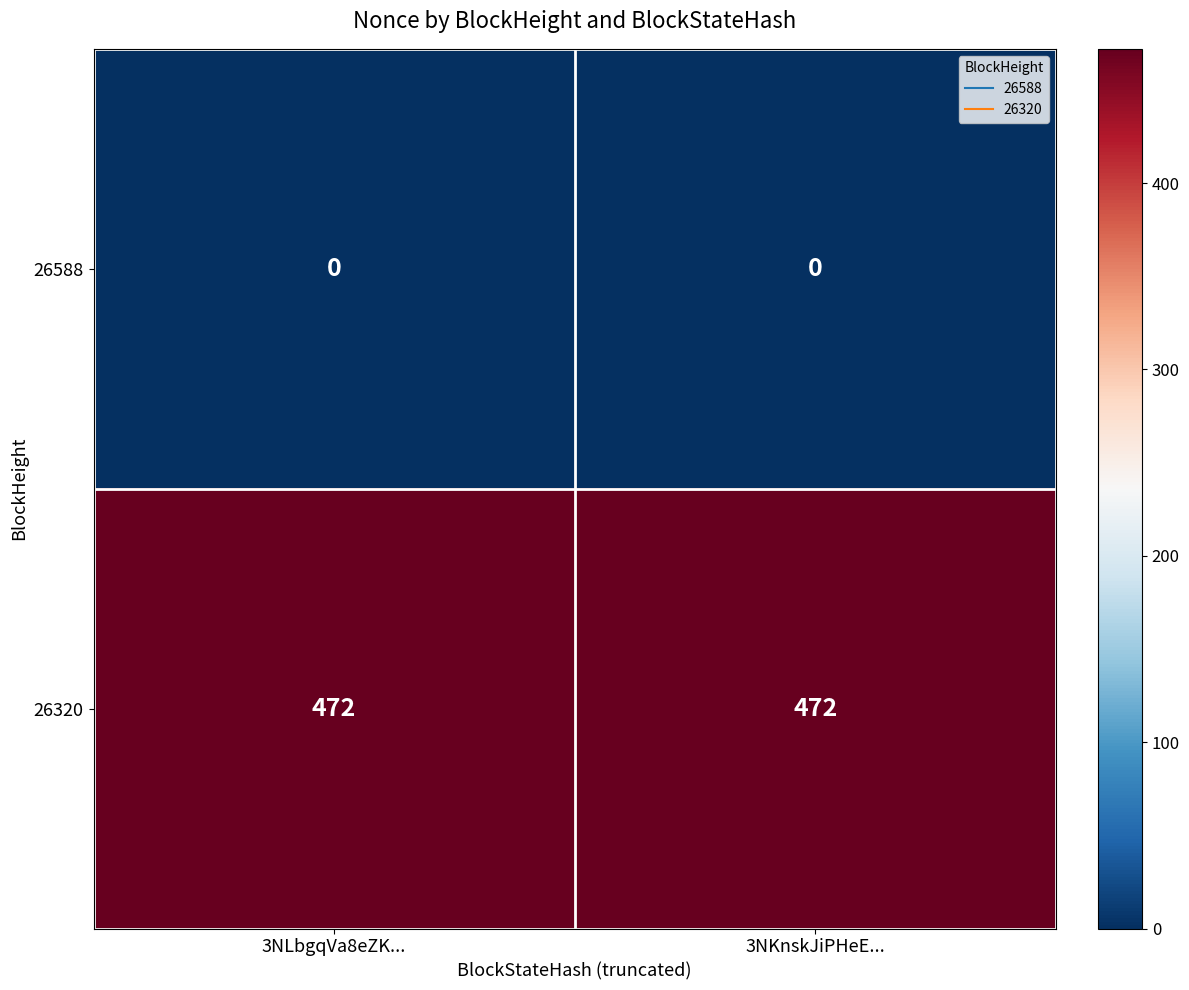

What is the difference between the highest and lowest values at 3NLbgqVa8eZK...?

472